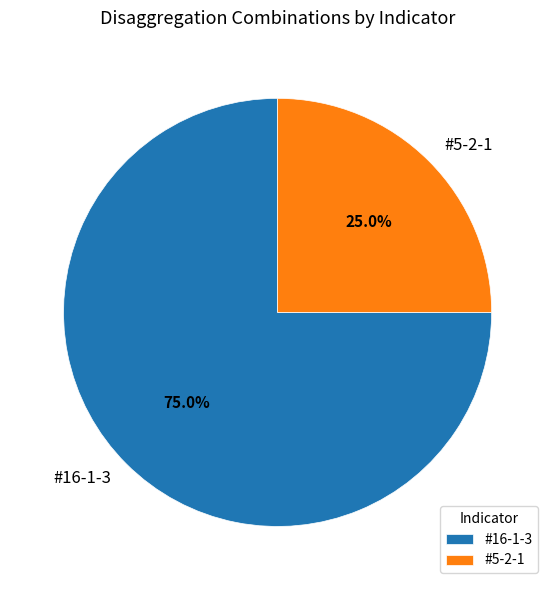

Approximately how many times larger is the value at #16-1-3 compared to #5-2-1?

3.0